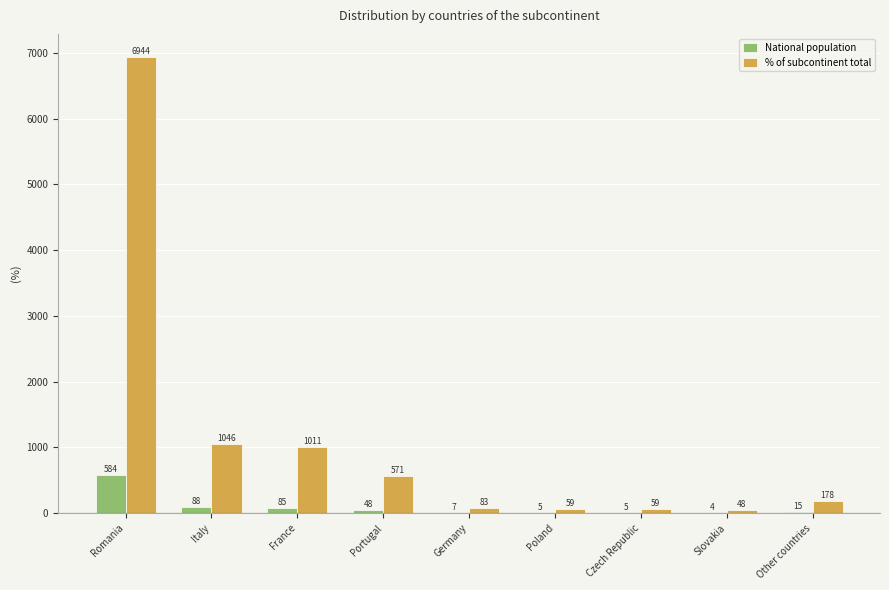

Are the bars grouped side by side (vs. stacked)?

Yes